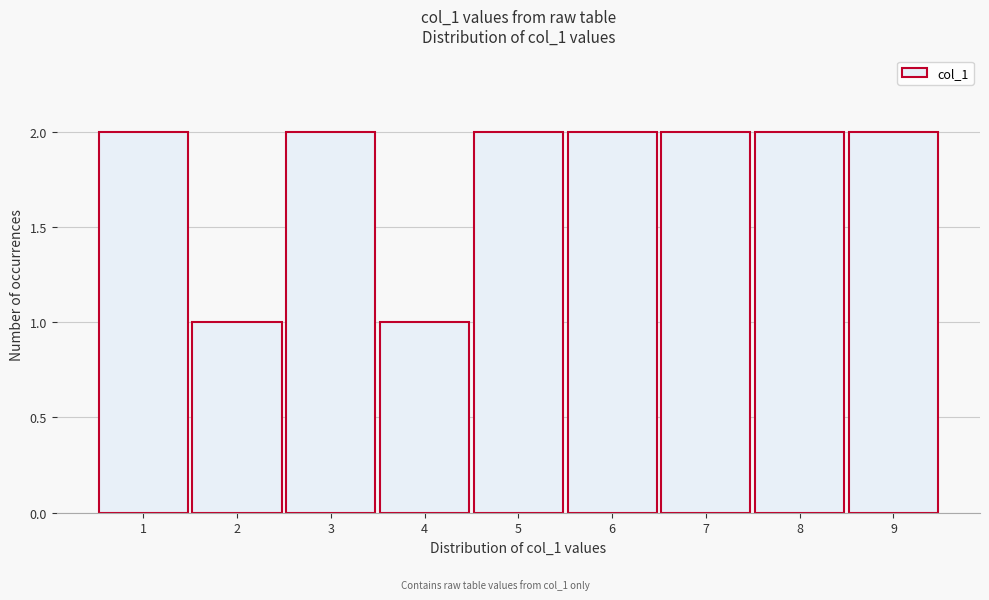

Reading right to left, what are all the values shown in this chart?

9=2	8=2	7=2	6=2	5=2	4=1	3=2	2=1	1=2